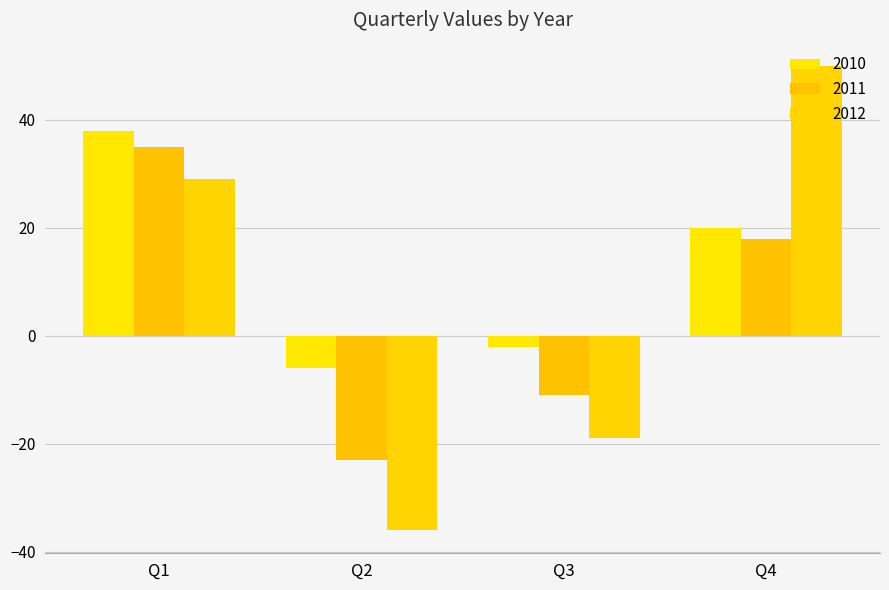

The value of 2012 at Q3 is -32. True or false?

False